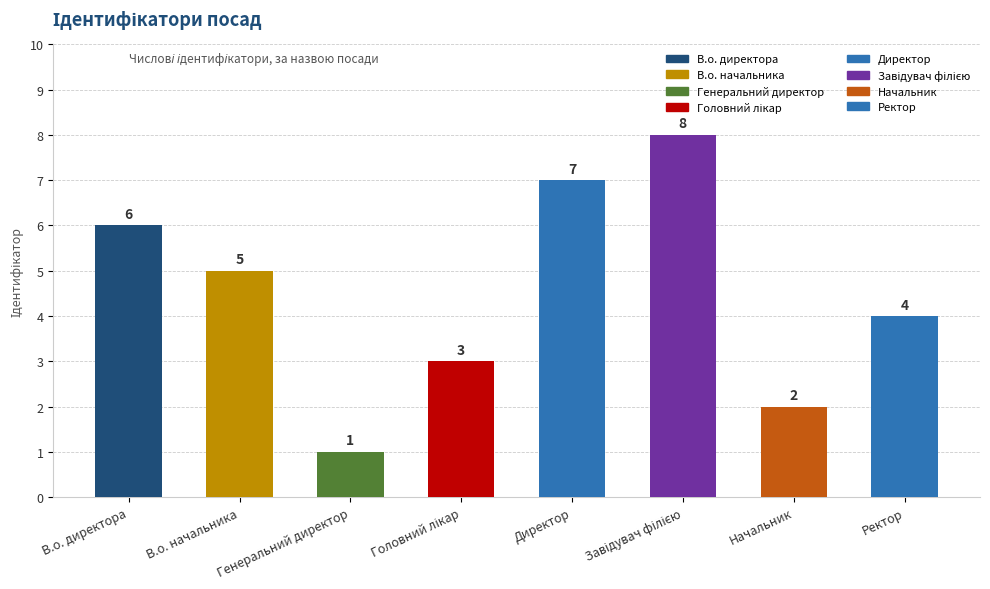

Which label corresponds to the smallest value in the chart?

Генеральний директор